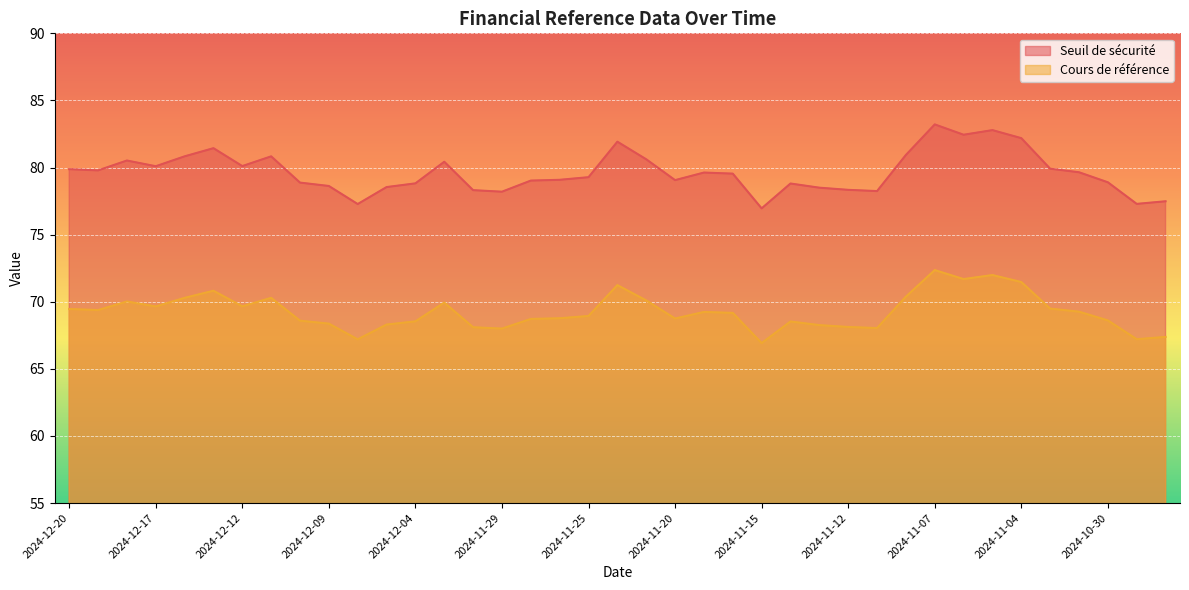

What position from the left is 2024-10-29?

38